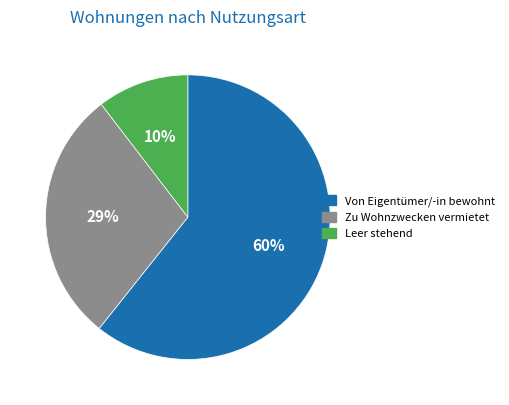

How many slices are in this pie chart?

3